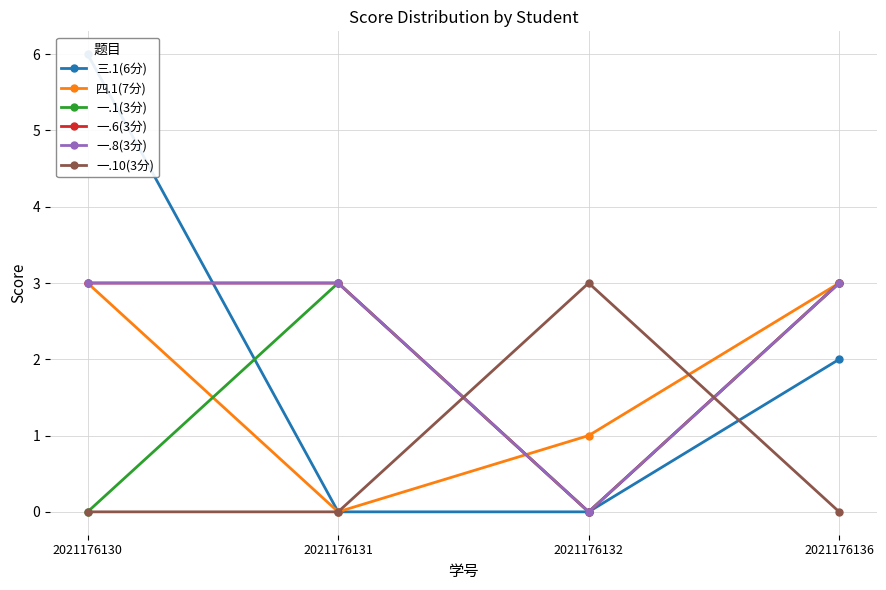

What is the average value of the 一.8(3分) series?

2